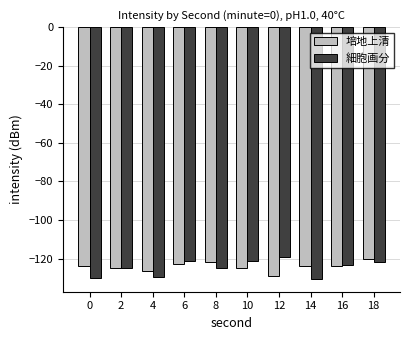

The value of 細胞画分 at 0 is -130.0. True or false?

True